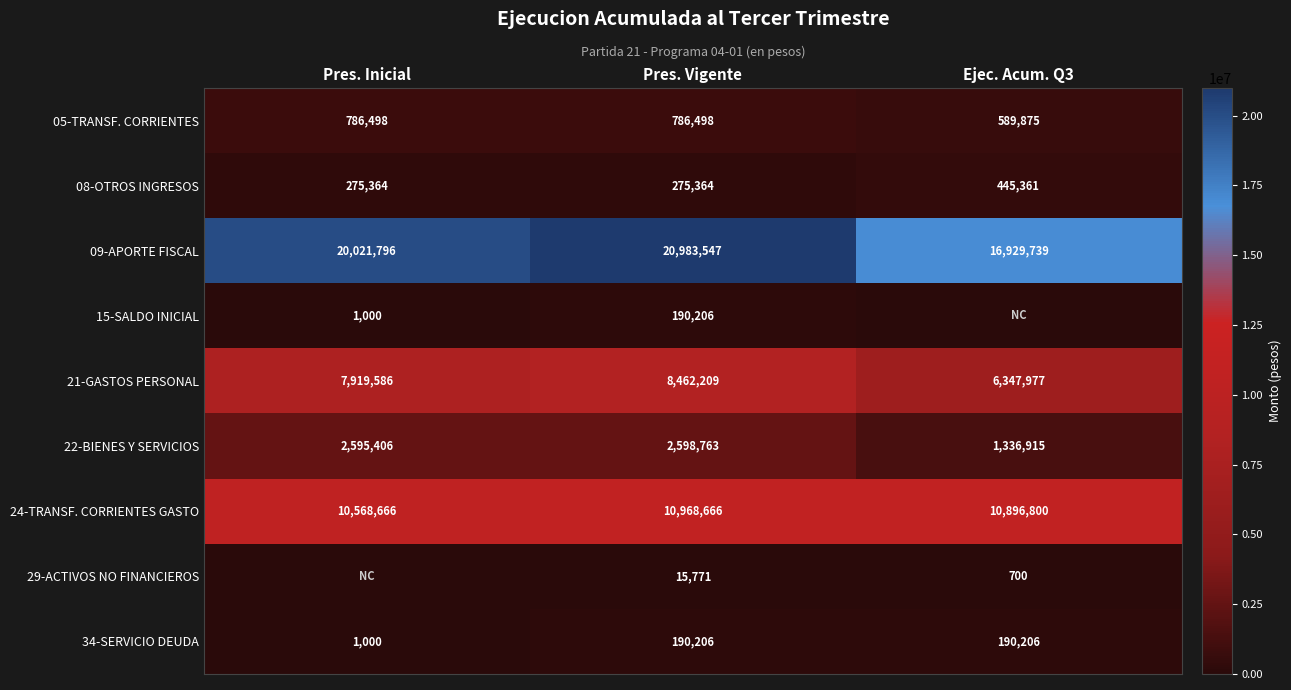

What is the difference between the maximum and minimum values in the 08-OTROS INGRESOS series?

169997